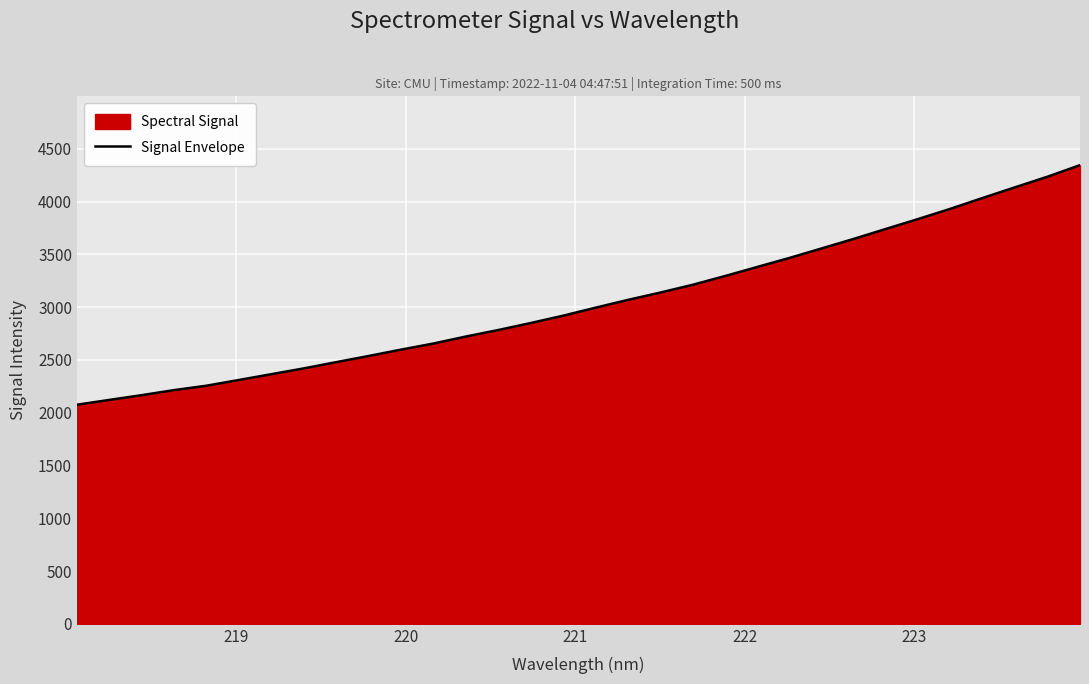

What is the maximum value shown in the chart?

4344.7